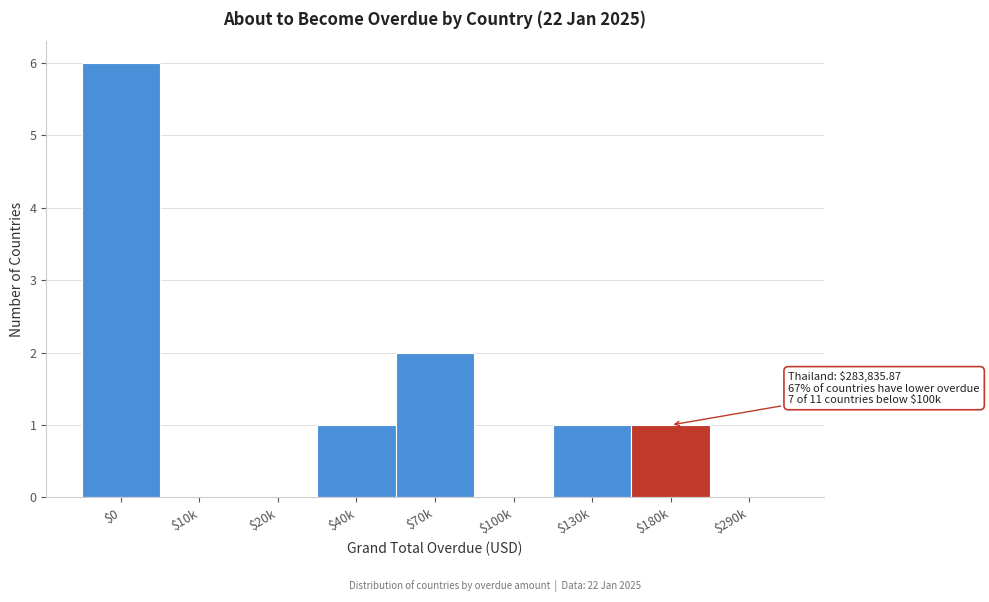

The value at $40k is 1. True or false?

True